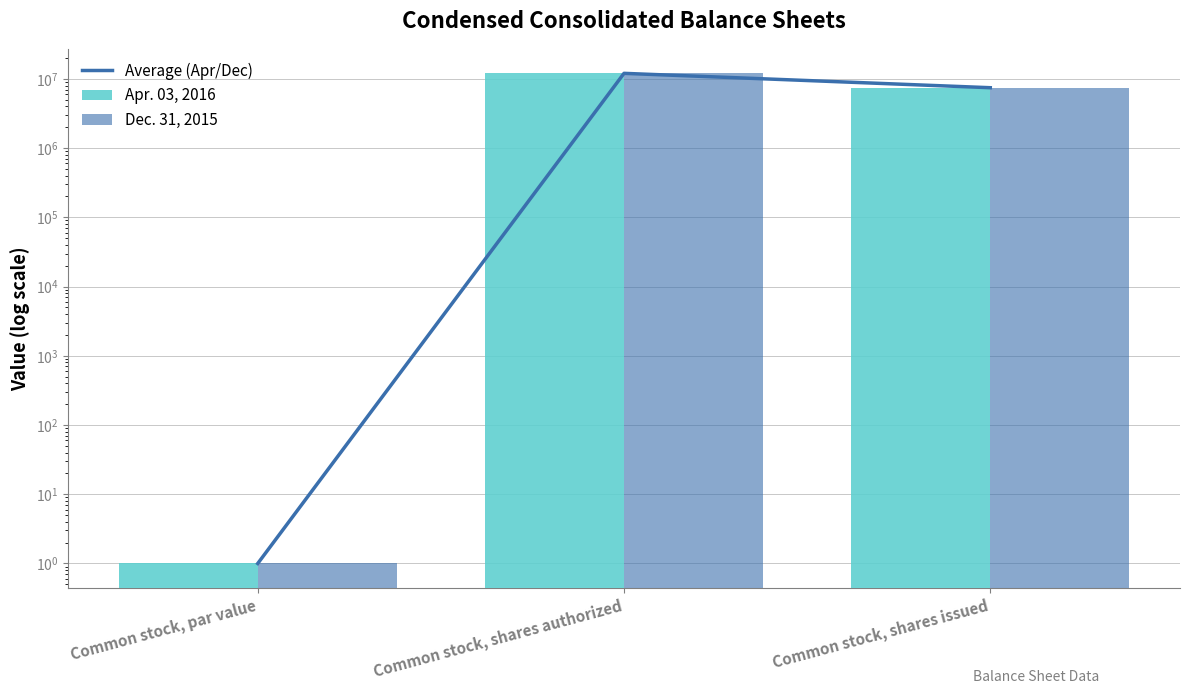

What is the average value of the Dec. 31, 2015 series?

6480173